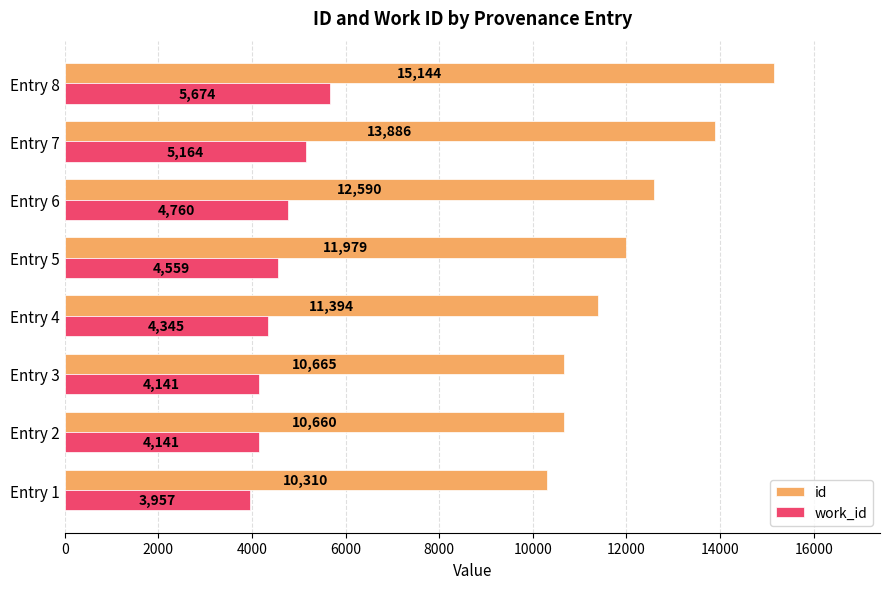

What is the difference between the highest and lowest values at Entry 2?

6519